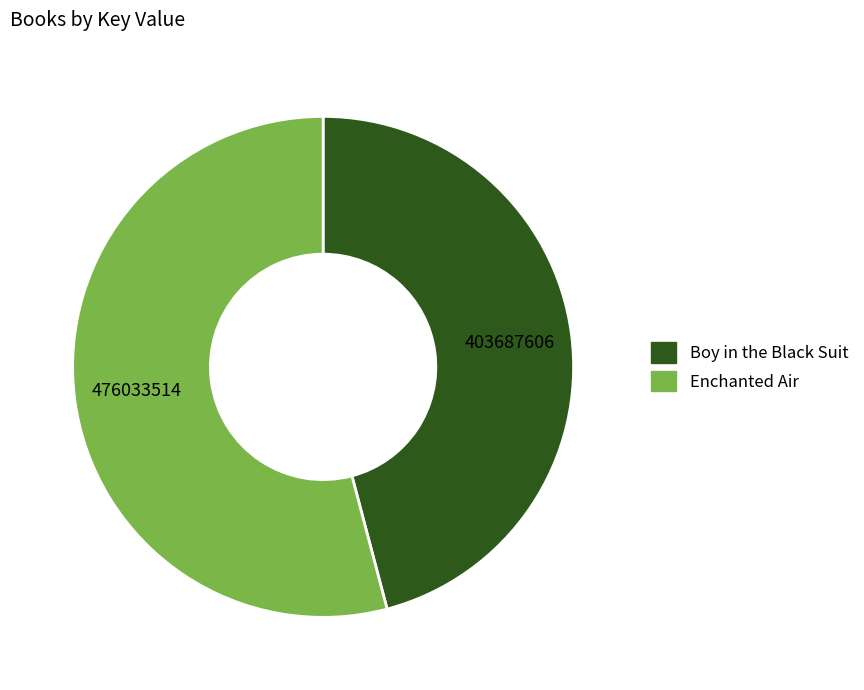

True or false: Enchanted Air accounts for 54% of the total.

True